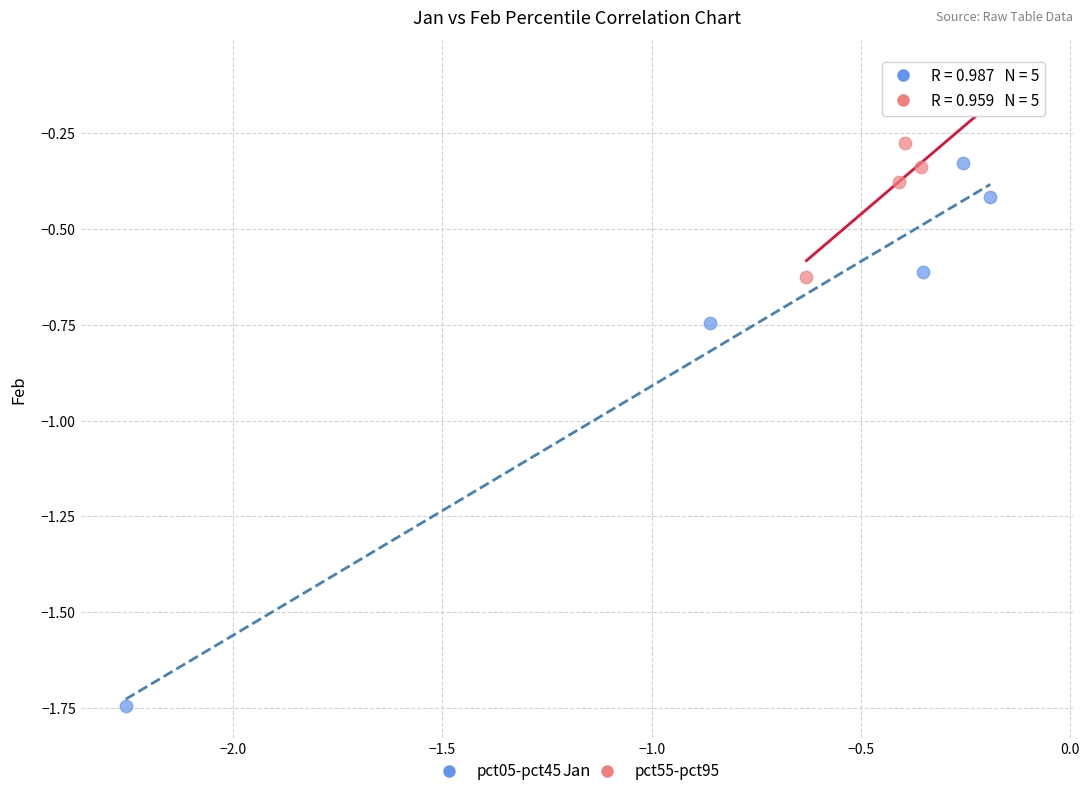

What are all the series names shown in the legend?

pct05-pct45, pct55-pct95